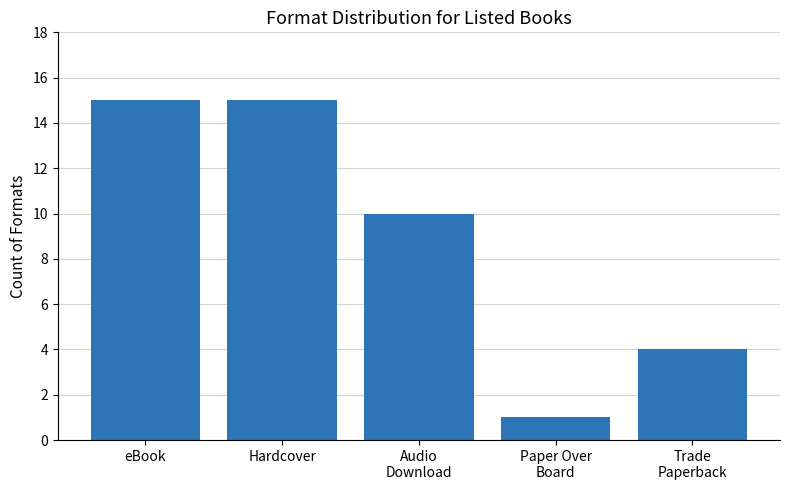

Are the bars horizontal?

No